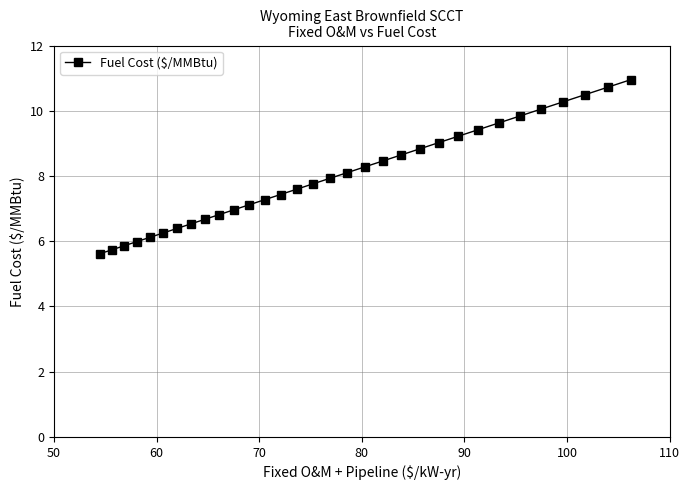

What is the difference between the second highest and second lowest values?

5.0